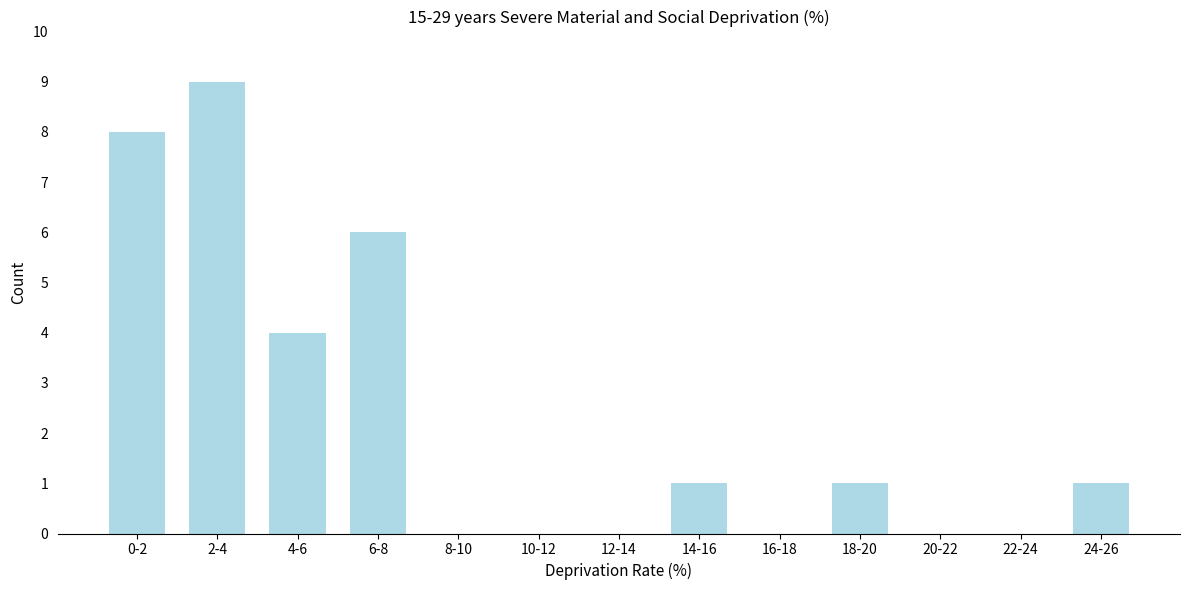

Reading right to left, extract all data points from this chart.

24-26=1	22-24=0	20-22=0	18-20=1	16-18=0	14-16=1	12-14=0	10-12=0	8-10=0	6-8=6	4-6=4	2-4=9	0-2=8